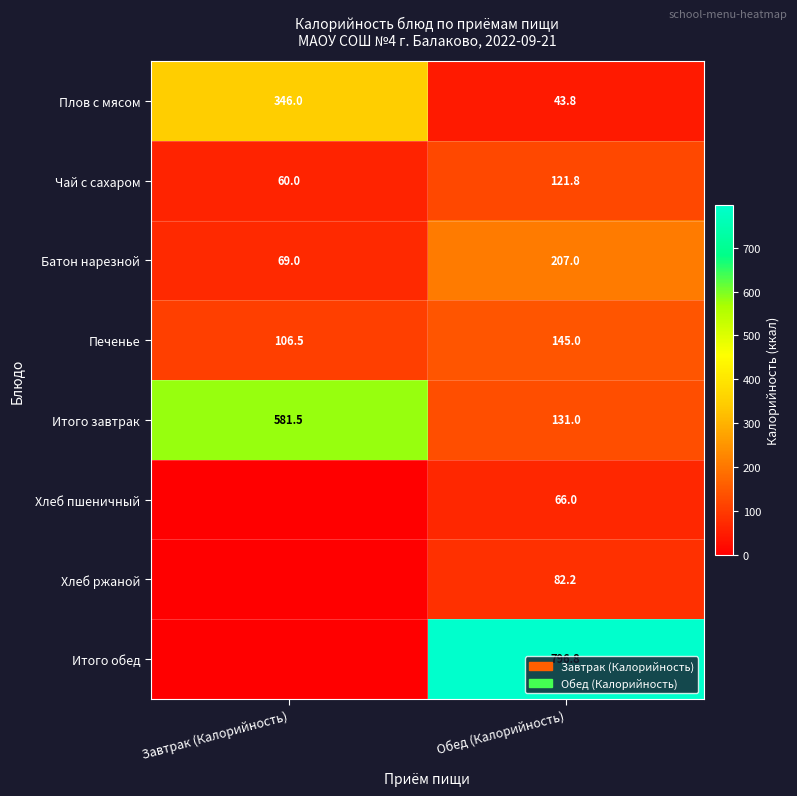

What is the spread (max minus min) of values at Обед (Калорийность)?

753.0